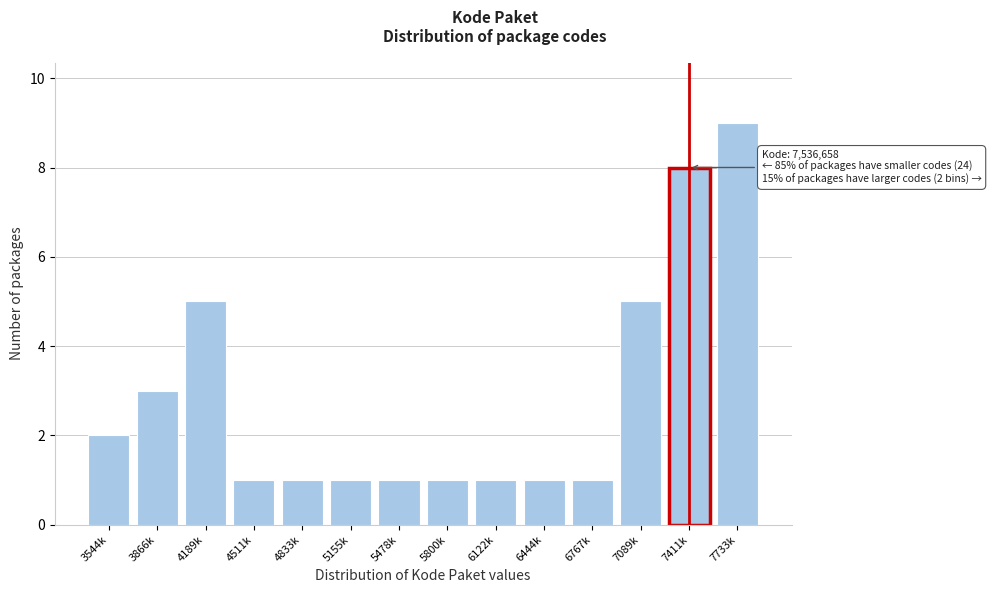

Reading right to left, transcribe all the data shown in this chart.

7733k=9	7411k=8	7089k=5	6767k=1	6444k=1	6122k=1	5800k=1	5478k=1	5155k=1	4833k=1	4511k=1	4189k=5	3866k=3	3544k=2